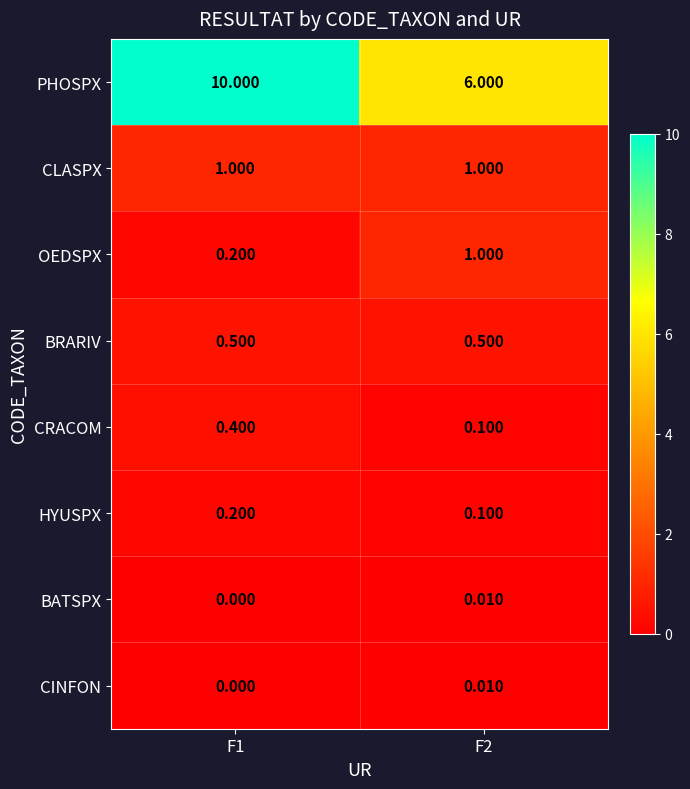

Which series has the widest spread of values?

PHOSPX